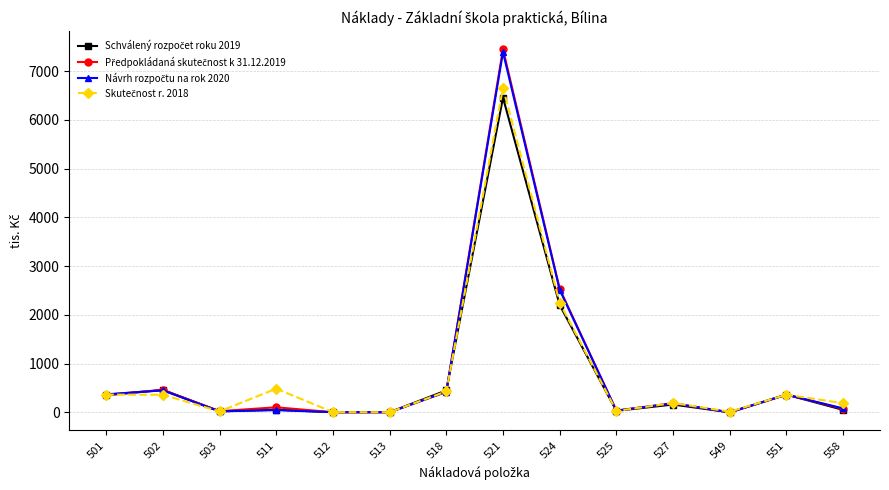

At which category is the sum across all series the highest?

521